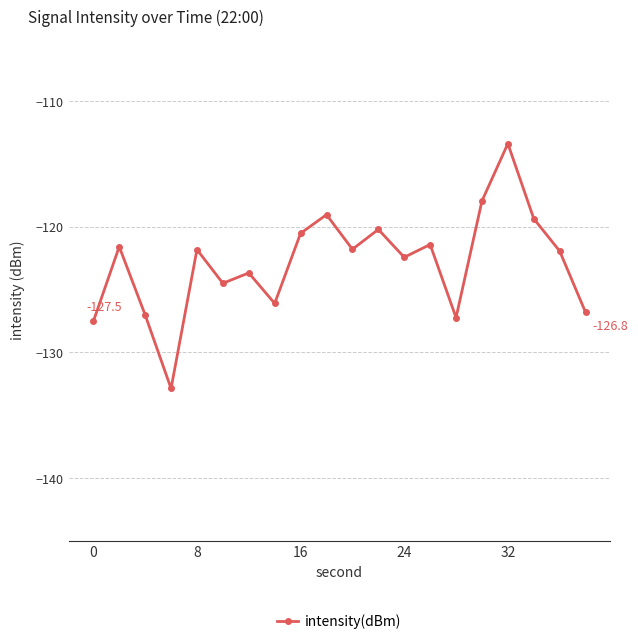

What is the minimum value shown in the chart?

-132.9